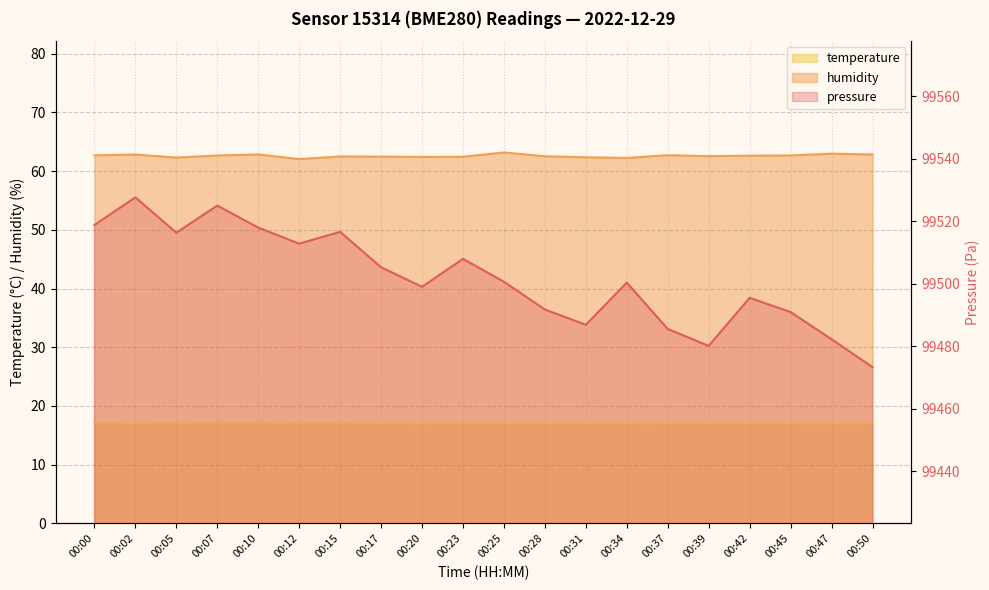

What is the difference between the maximum and minimum values in the humidity series?

1.1